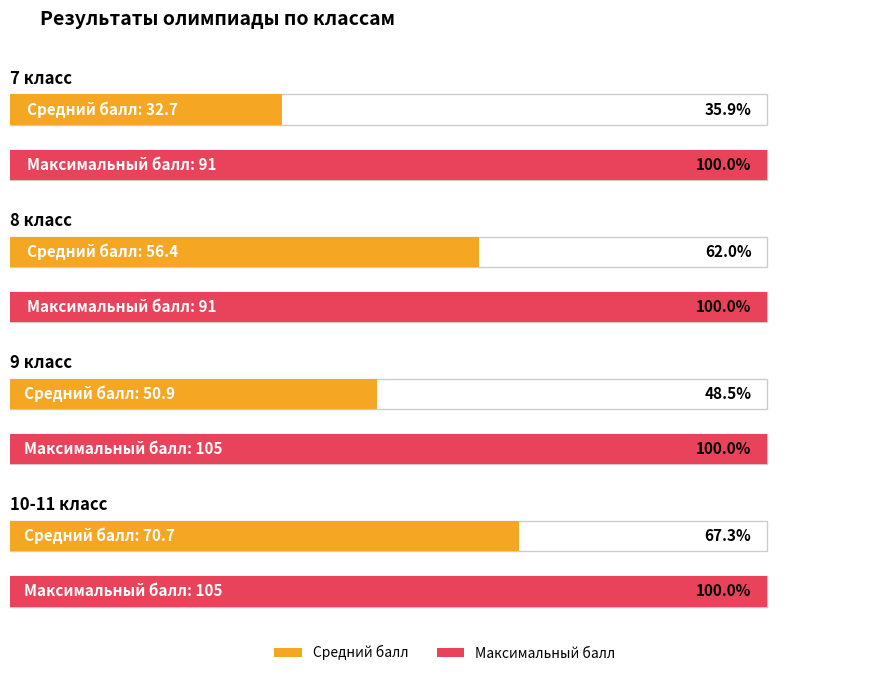

What is the label of the 3rd bar from the left?

9 класс